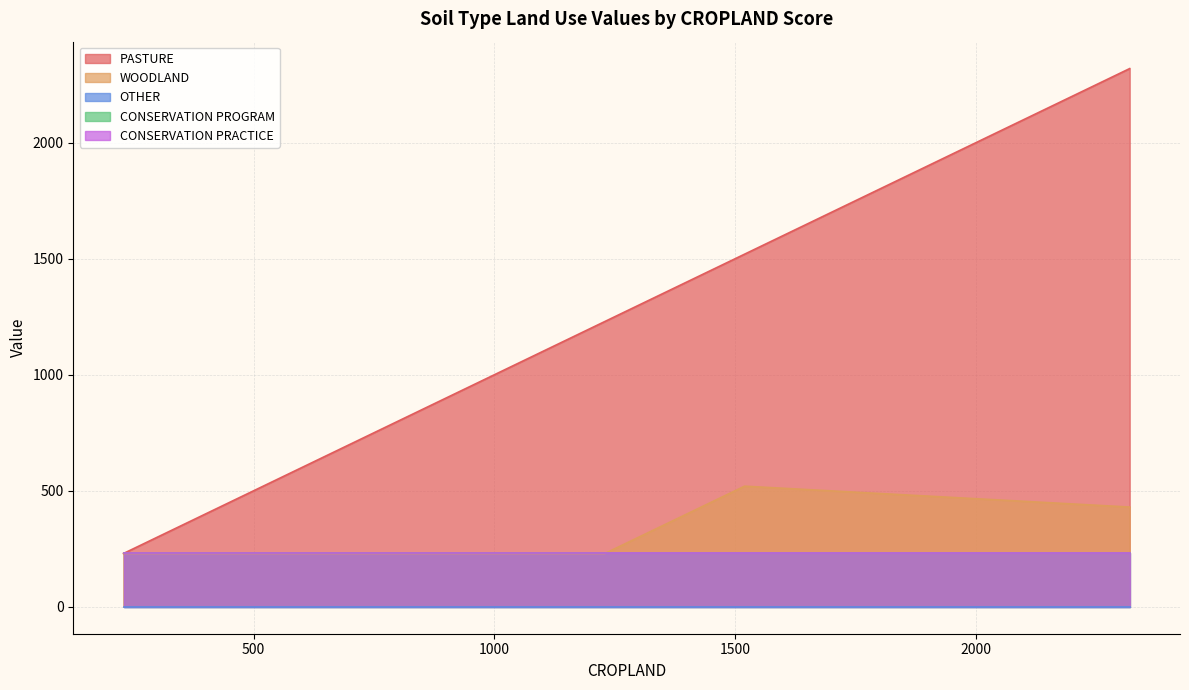

The value of CONSERVATION PROGRAM at CND2 is 230. True or false?

True